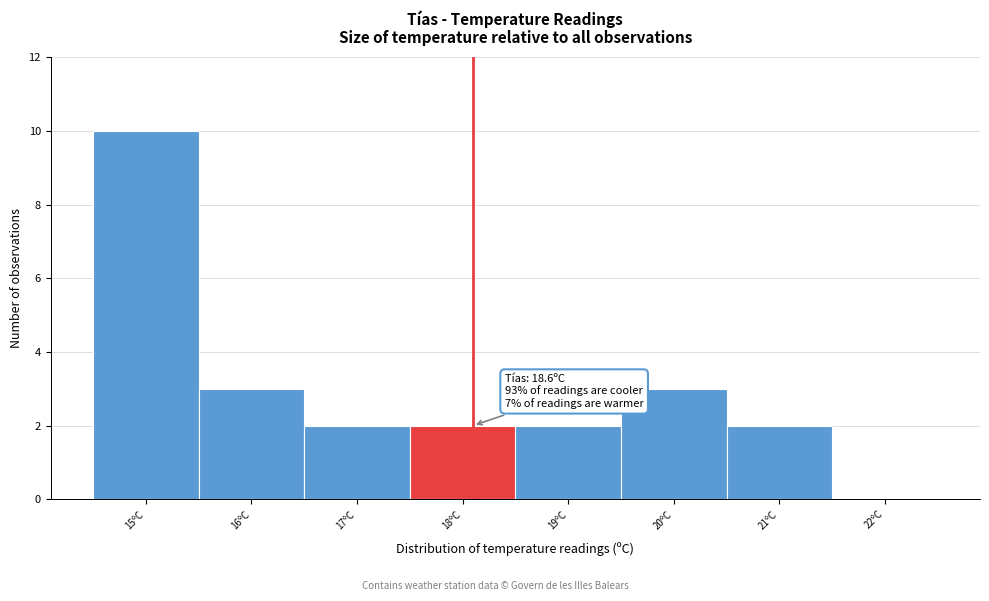

Reading left to right, transcribe all the data shown in this chart.

15ºC=10	16ºC=3	17ºC=2	18ºC=2	19ºC=2	20ºC=3	21ºC=2	22ºC=0